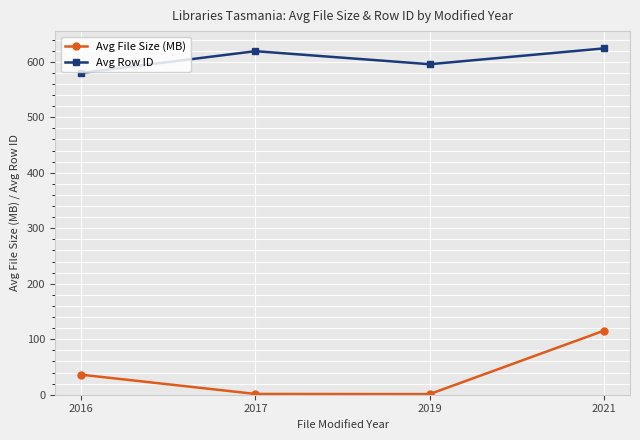

In Avg File Size (MB), how many points are lower than both neighbors (excluding endpoints)?

1